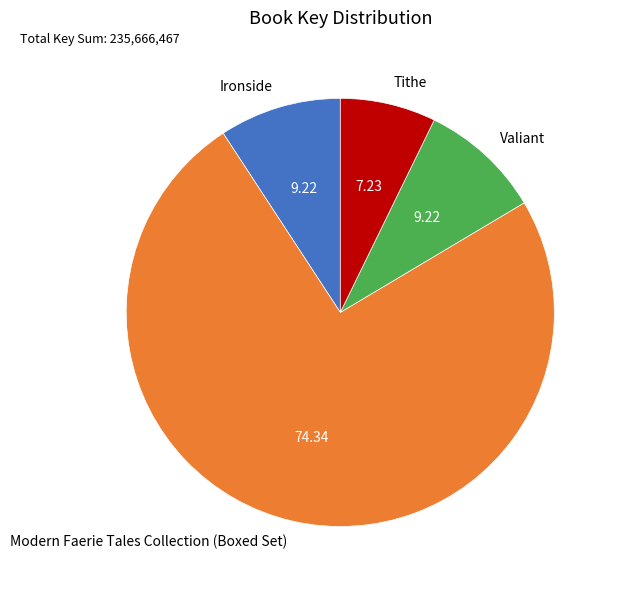

Is Modern Faerie Tales Collection (Boxed Set) the majority of the pie?

Yes